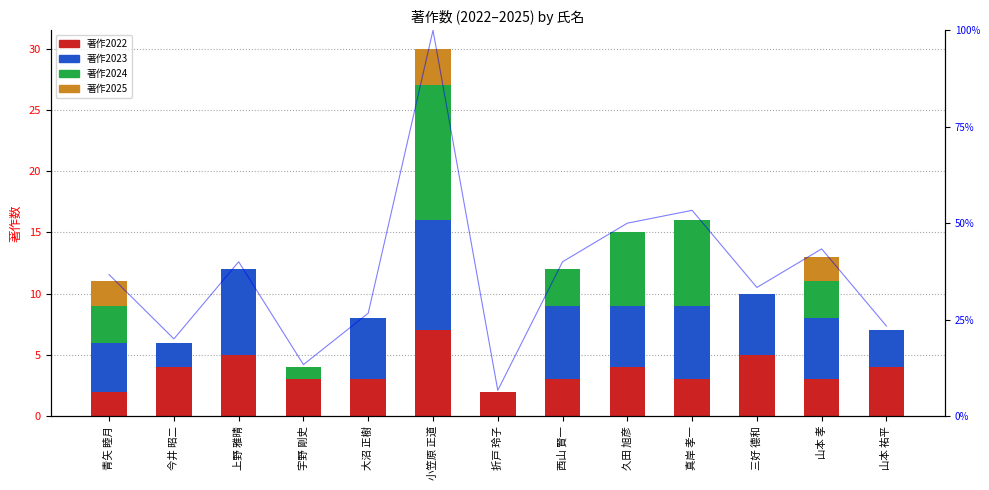

Rank the series at 折戸 玲子 from highest to lowest value.

著作2022, 著作2023, 著作2024, 著作2025